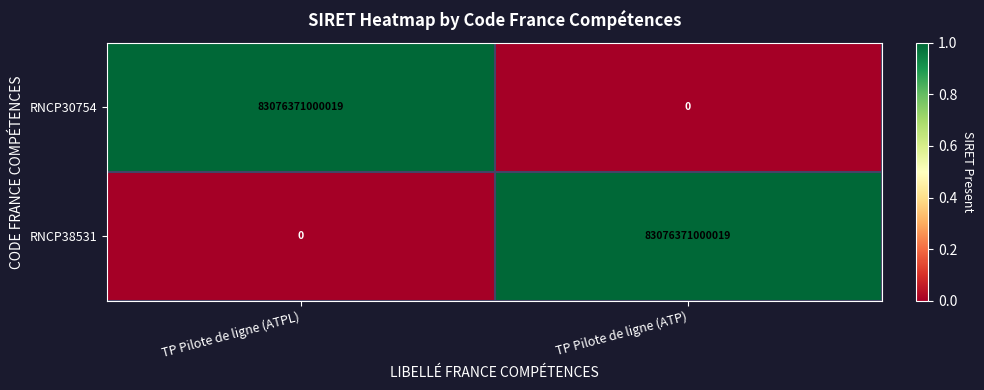

Is the value of RNCP30754 at TP Pilote de ligne (ATP) greater than the value of RNCP38531 at TP Pilote de ligne (ATP)?

No